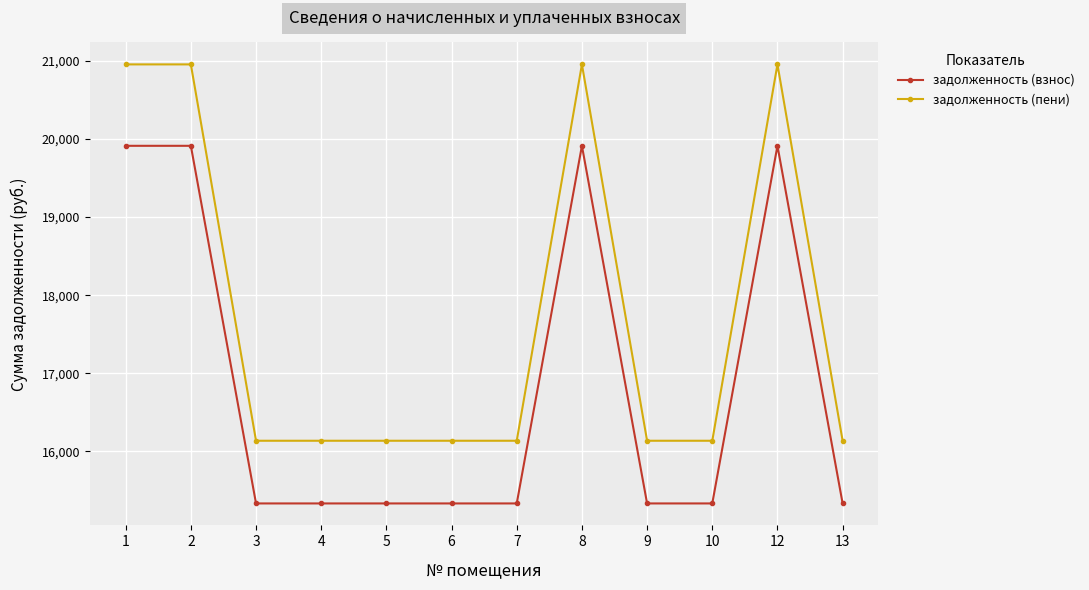

How many lines are shown in the chart?

2